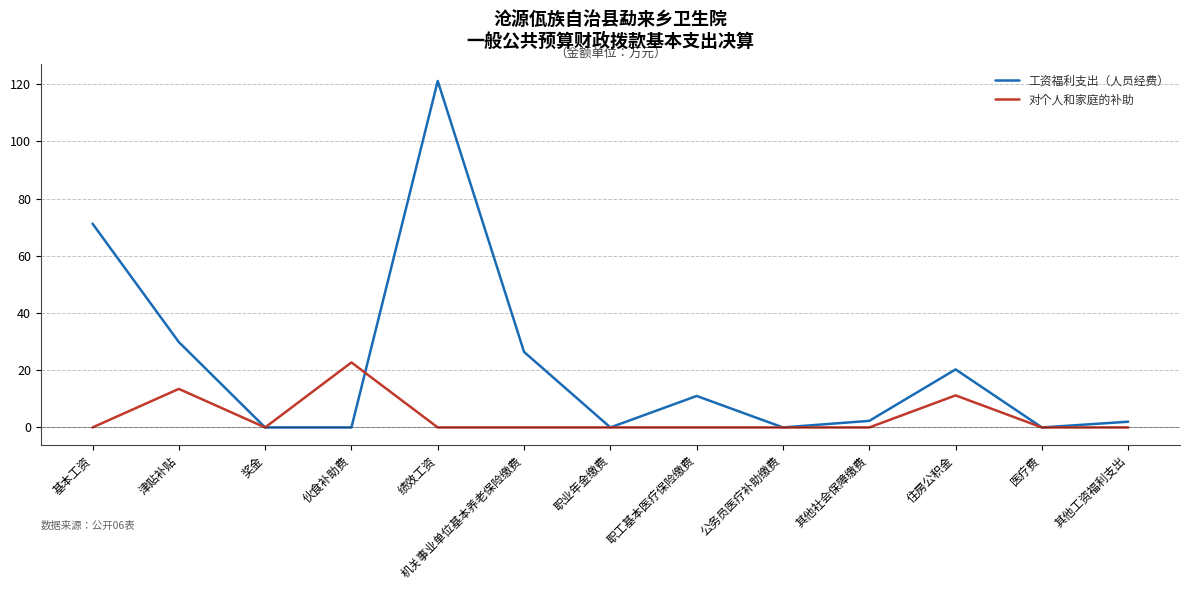

At which label does 对个人和家庭的补助 reach its peak?

伙食补助费